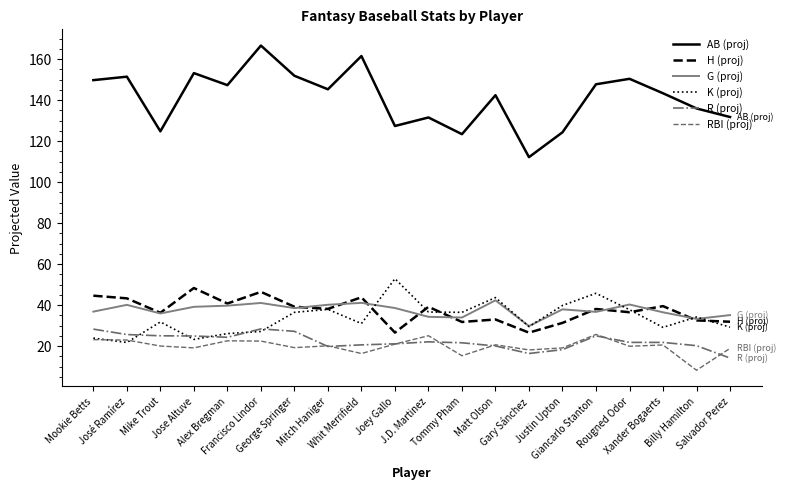

True or false: R (proj) and H (proj) intersect in this chart.

False